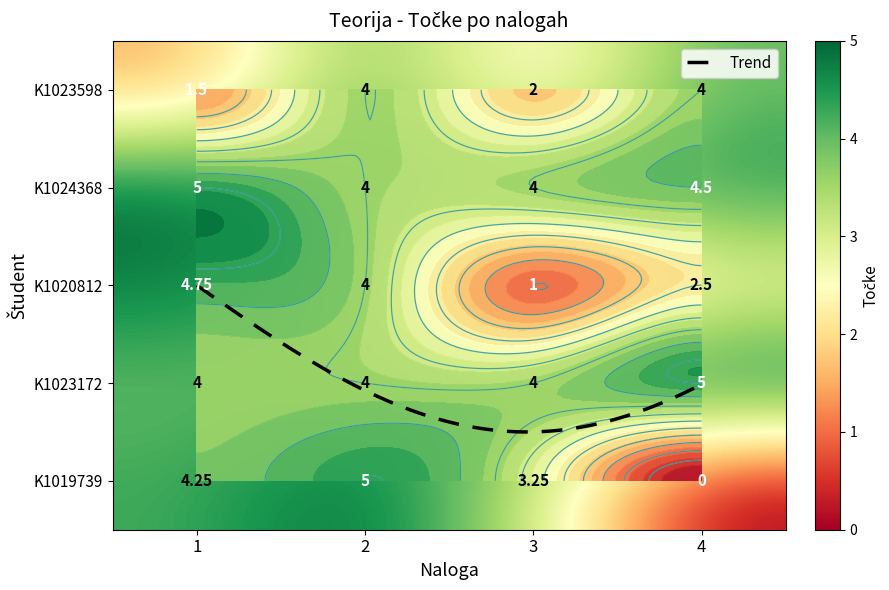

Is the value of K1020812 at 1 greater than the value of K1023598 at 1?

Yes